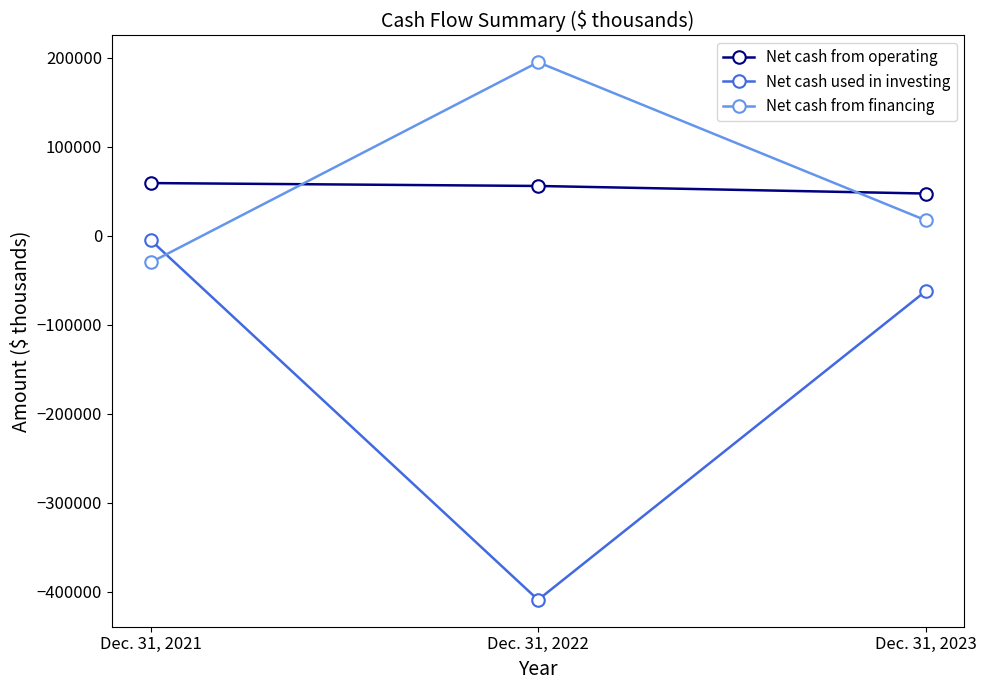

At which label does Net cash used in investing reach its minimum?

Dec. 31, 2022